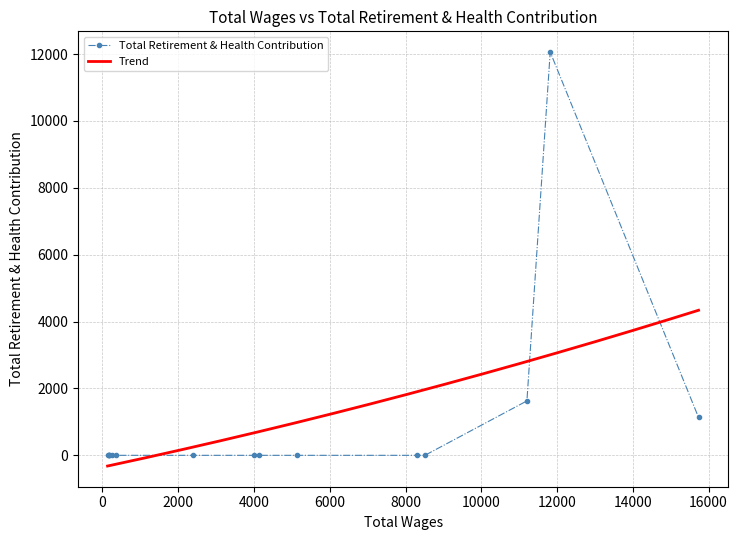

What is the lowest value of the Trend series?

-320.0